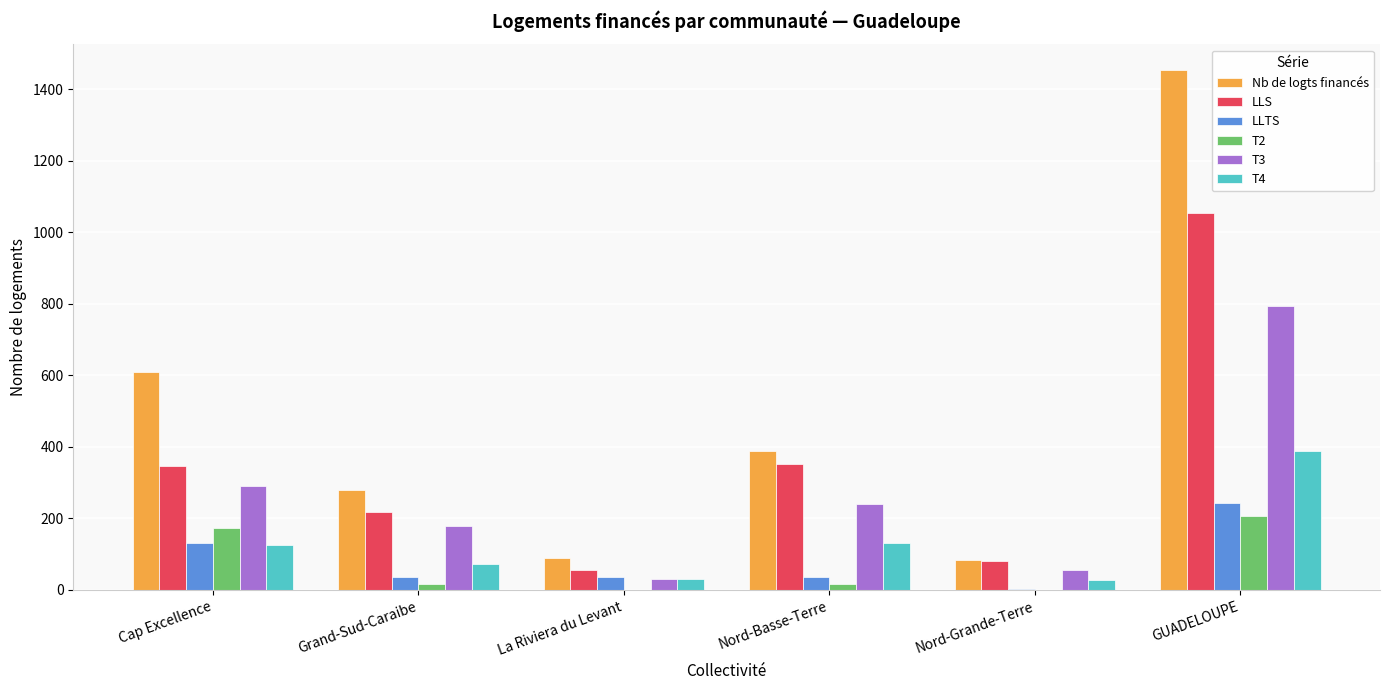

What is the average value of the T2 series?

69